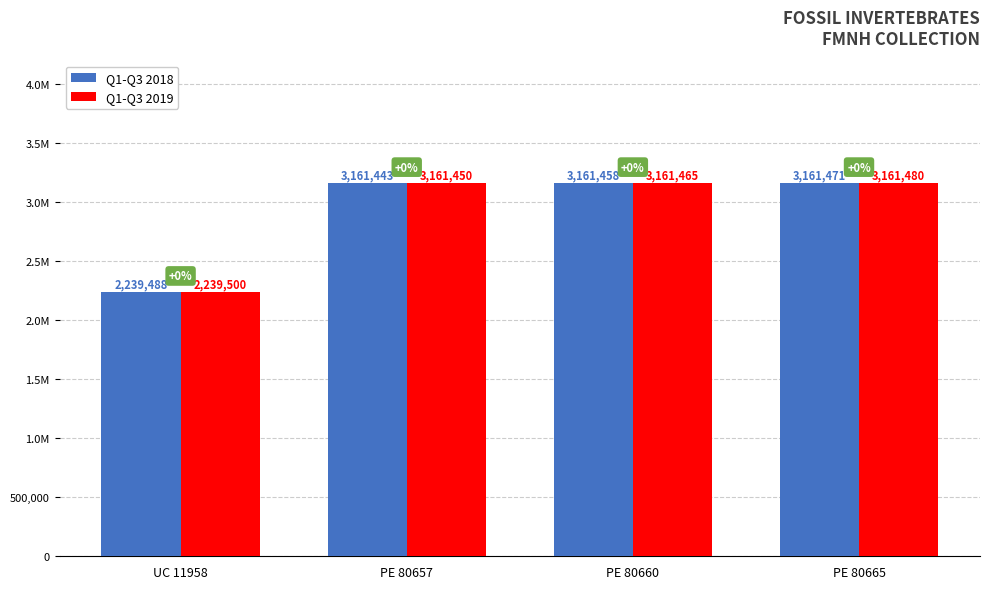

What is the difference between the Q1-Q3 2018 values at PE 80665 and PE 80657?

28